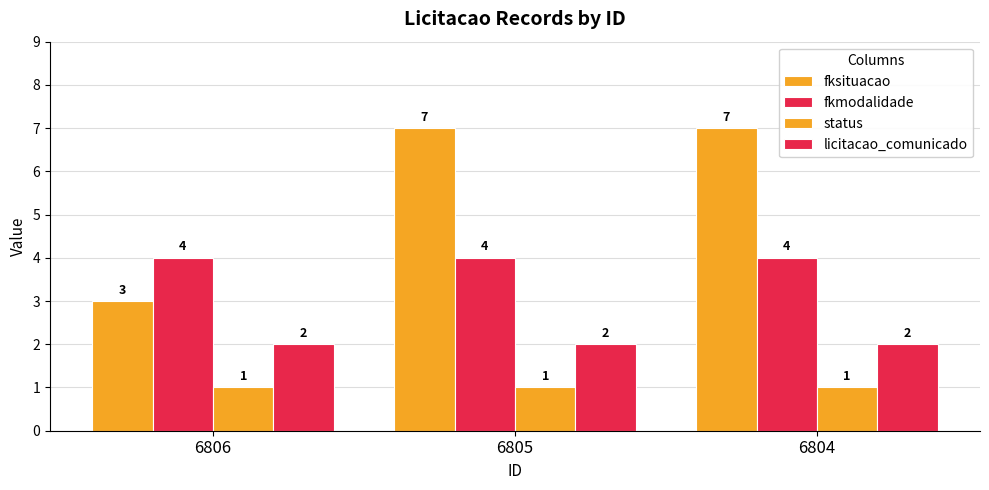

How many values in the fksituacao series are below 7?

1